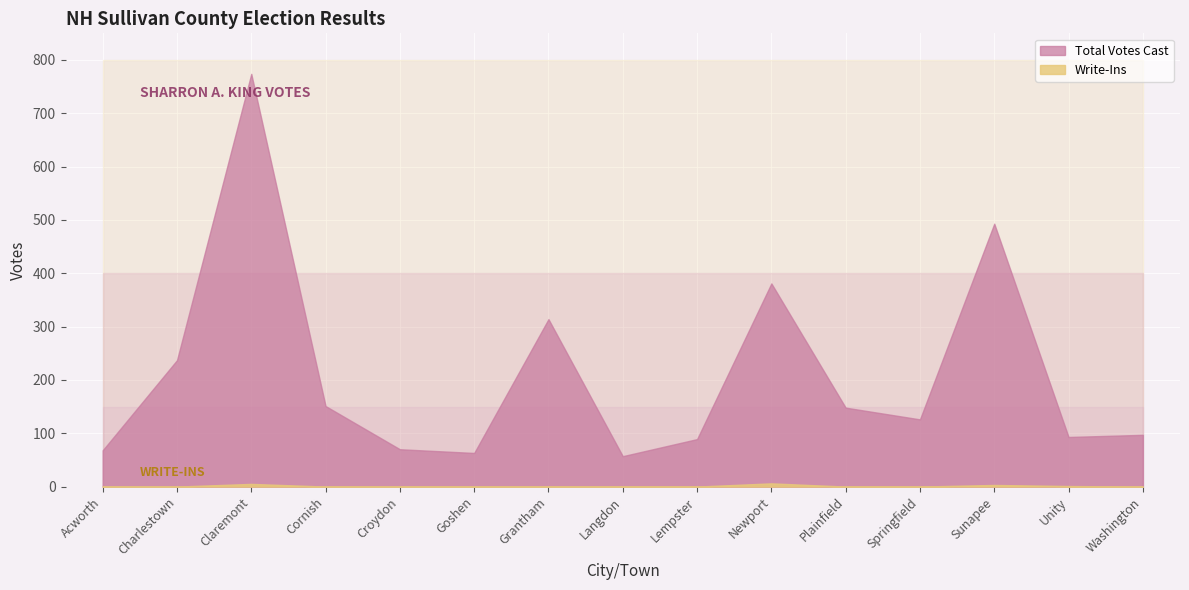

What is the greatest value displayed?

774